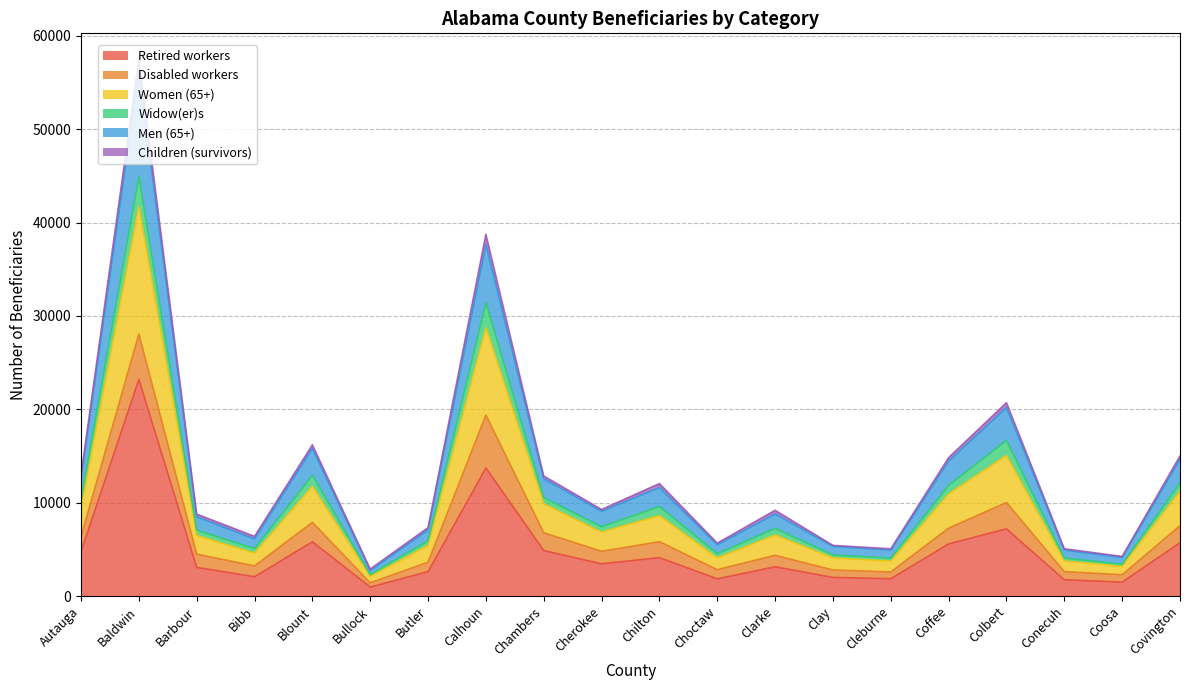

What position from the left is Cherokee?

10